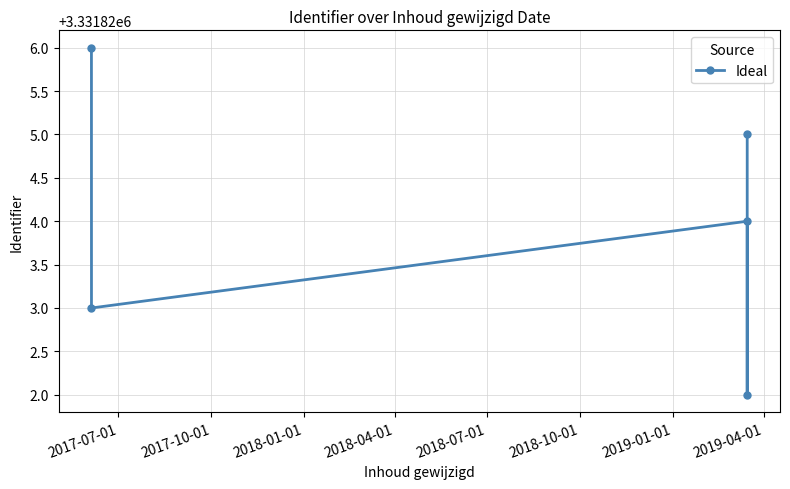

Count the number of categories in the chart.

5